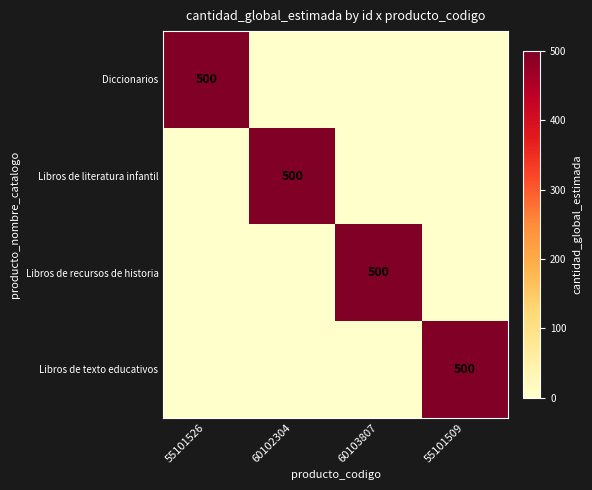

True or false: Libros de texto educativos has a value of 194 at 55101509.

False